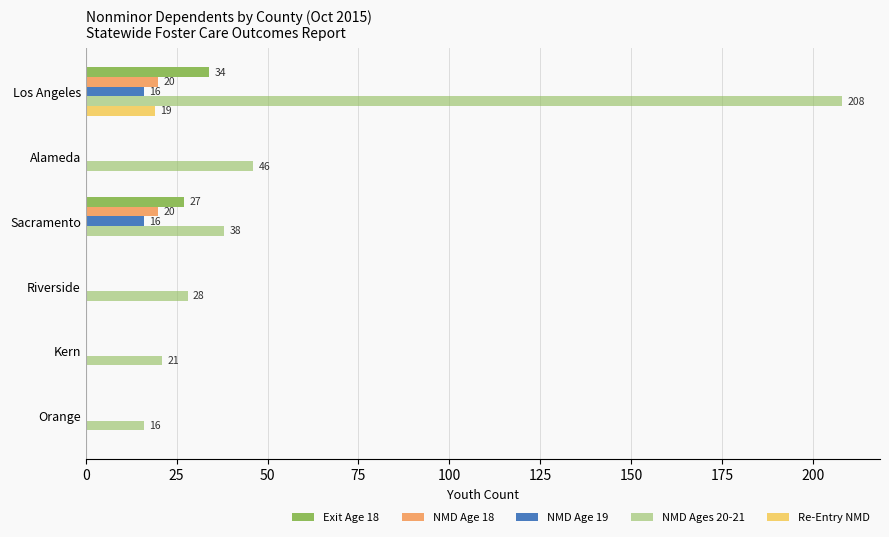

Which series has the widest spread of values?

NMD Ages 20-21